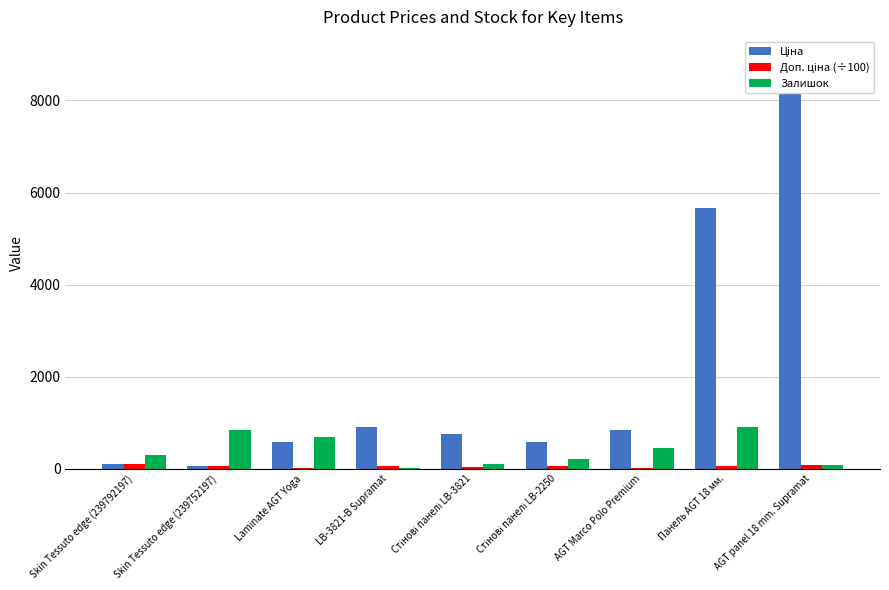

Reading left to right, transcribe all the data shown in this chart.

Ціна: Skin Tessuto edge (239792197)=114.1	Skin Tessuto edge (239752197)=57.0	Laminate AGT Yoga=589.9	LB-3821-В Supramat=910.4	Стінові панелі LB-3821=752.2	Стінові панелі LB-2250=584.4	AGT Marco Polo Premium=848.4	Панель AGT 18 мм.=5673.8	AGT panel 18 mm. Supramat=8934.1
Доп. ціна (÷100): Skin Tessuto edge (239792197)=114.1	Skin Tessuto edge (239752197)=57.0	Laminate AGT Yoga=10.8	LB-3821-В Supramat=54.6	Стінові панелі LB-3821=45.1	Стінові панелі LB-2250=58.4	AGT Marco Polo Premium=11.5	Панель AGT 18 мм.=56.7	AGT panel 18 mm. Supramat=89.3
Залишок: Skin Tessuto edge (239792197)=289.0	Skin Tessuto edge (239752197)=845.0	Laminate AGT Yoga=690.0	LB-3821-В Supramat=24.0	Стінові панелі LB-3821=113.0	Стінові панелі LB-2250=202.0	AGT Marco Polo Premium=446.0	Панель AGT 18 мм.=902.0	AGT panel 18 mm. Supramat=75.0